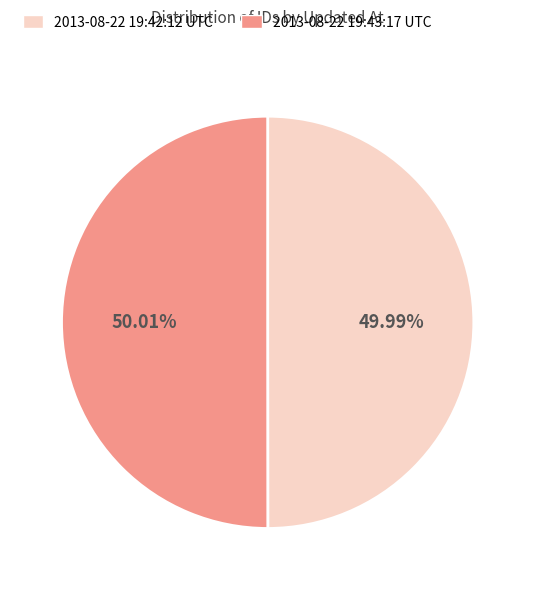

Which category has the smallest portion of the pie?

2013-08-22 19:42:12 UTC